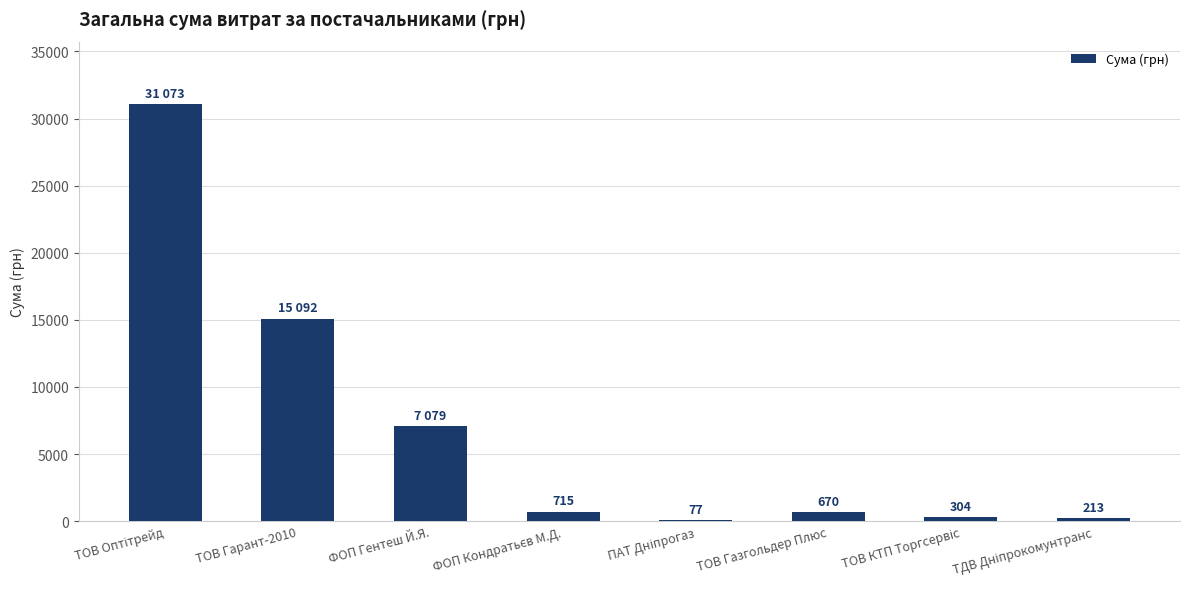

Approximately how many times larger is the value at ФОП Гентеш Й.Я. compared to ТОВ Гарант-2010?

0.5